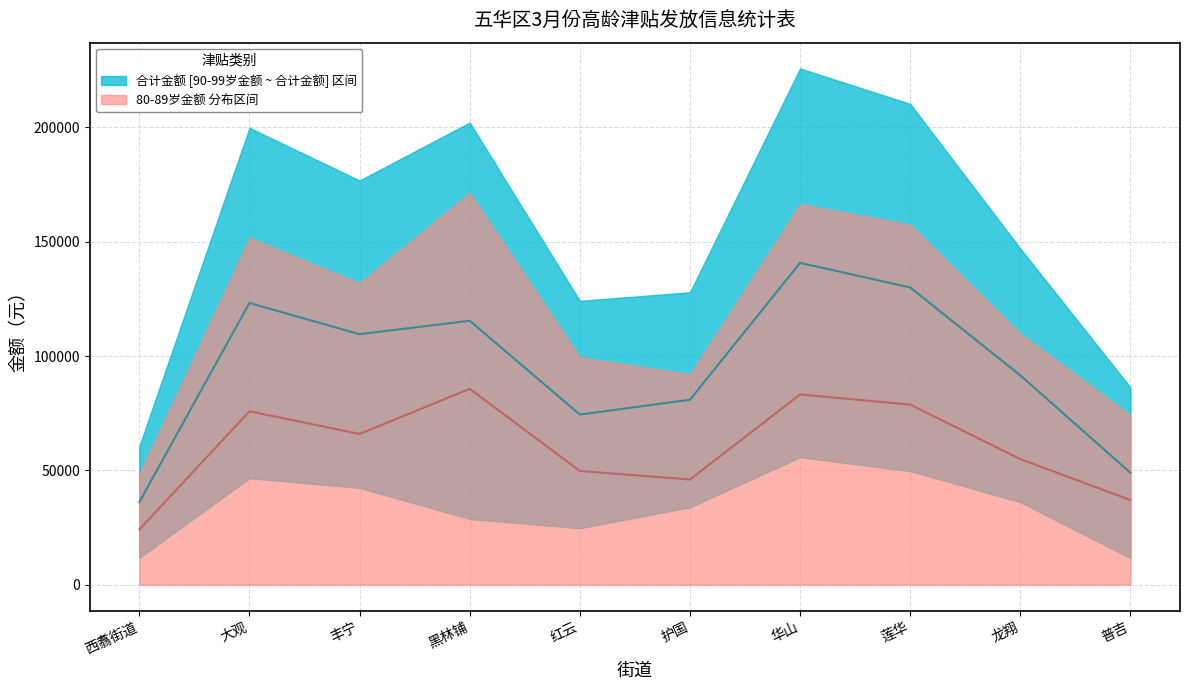

What position from the right is 普吉?

1